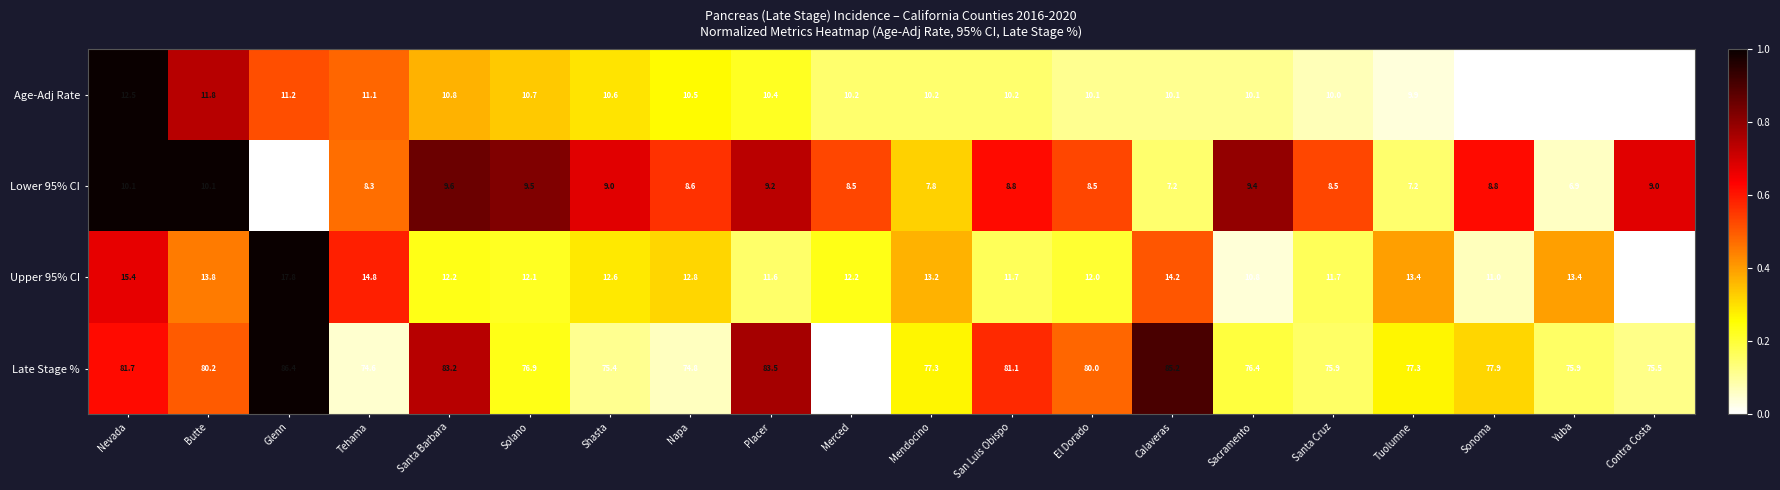

Which series changed the most between Placer and Mendocino?

Late Stage %